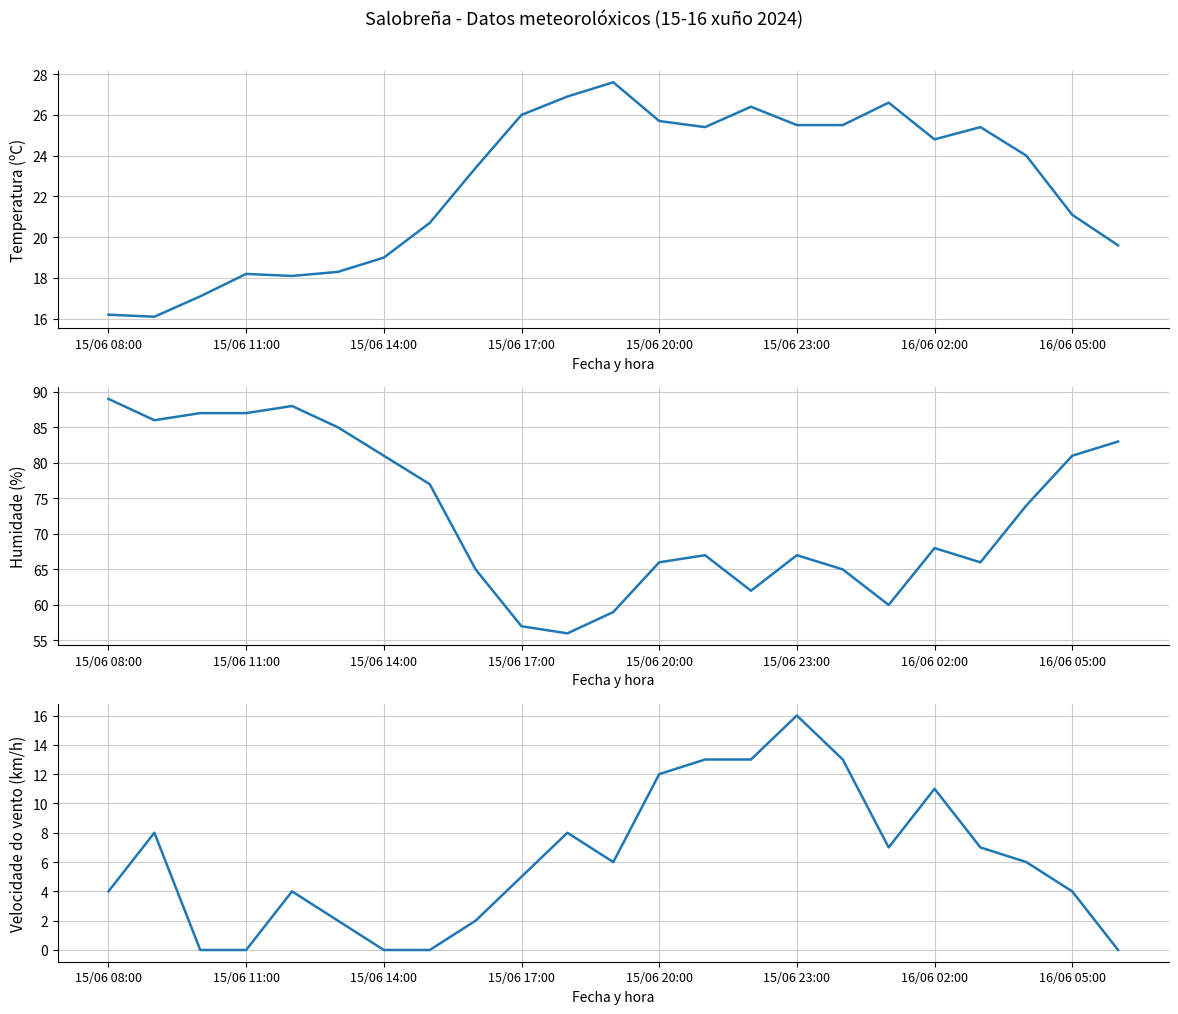

The value of Velocidade do vento (km/h) at 15/06 20:00 is 18.4. True or false?

False